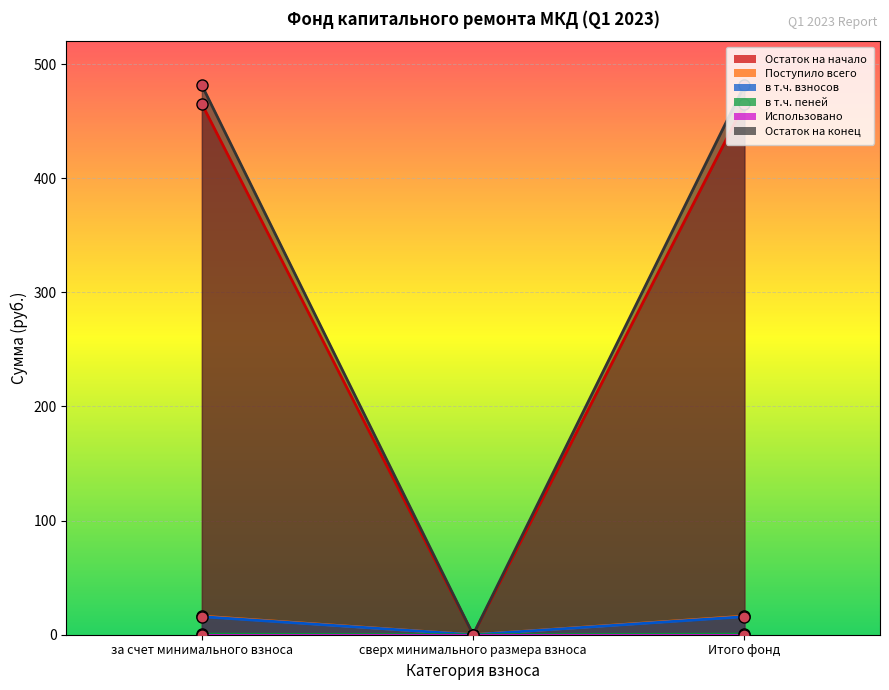

True or false: Поступило всего has a value of 0.0 at сверх минимального размера взноса.

True